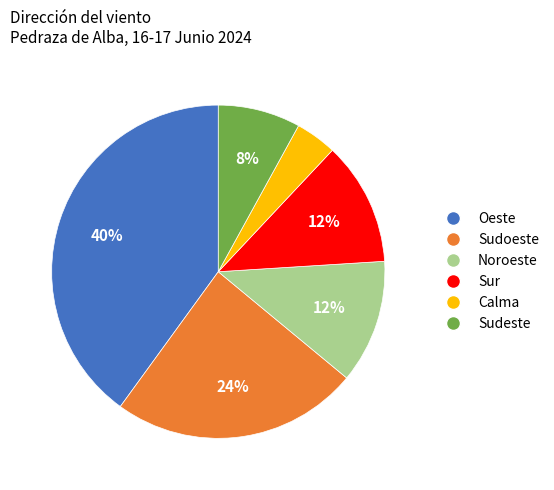

Is there any slice that represents more than half of the pie?

No